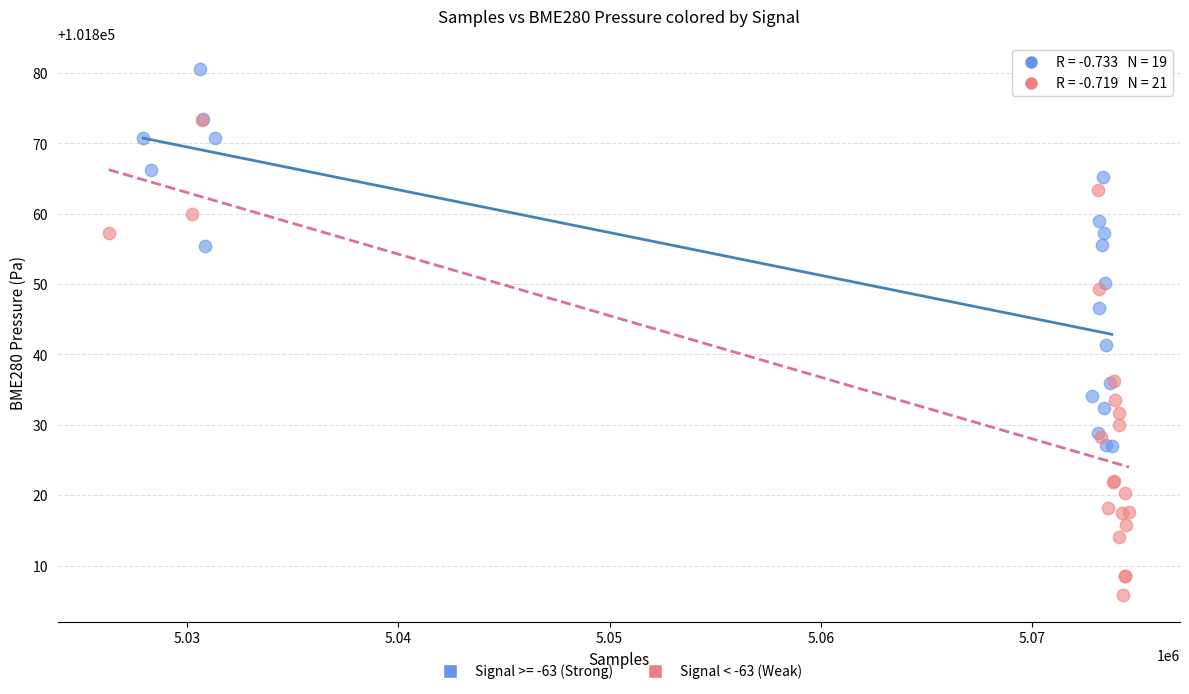

Which series contains the lowest Y value?

Signal < -63 (Weak)